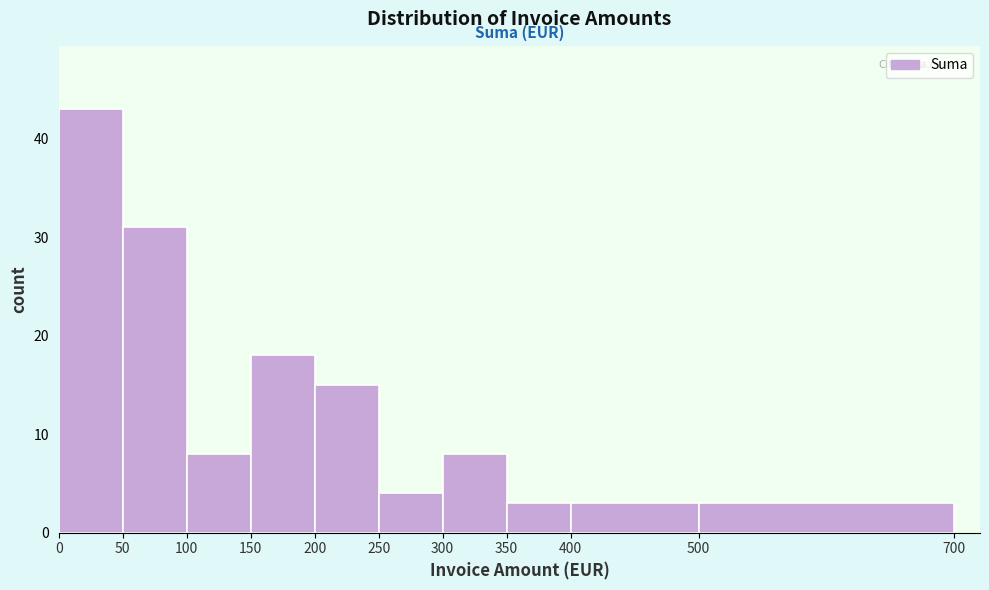

Reading left to right, transcribe this chart: for each bar, give the range it covers on the x-axis and its height. The values are not printed on the chart, so give them approximately, as read against the axis.

0 to 50: 43
50 to 100: 31
100 to 150: 8
150 to 200: 18
200 to 250: 15
250 to 300: 4
300 to 350: 8
350 to 400: 3
400 to 500: 3
500 to 700: 3